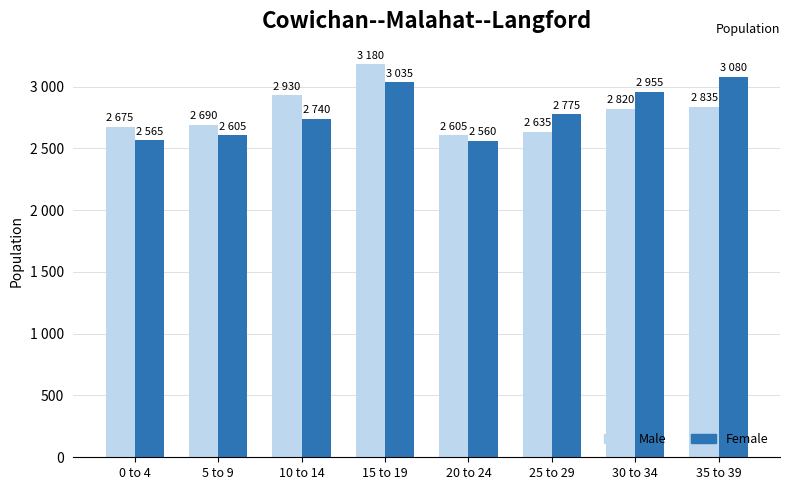

What are all the series names shown in the legend?

Male, Female